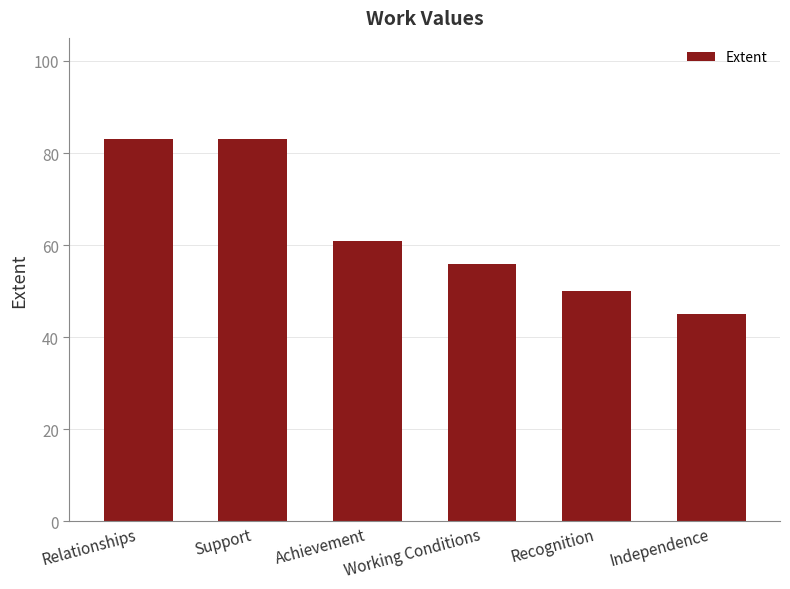

Which category has the lowest value across all series?

Independence